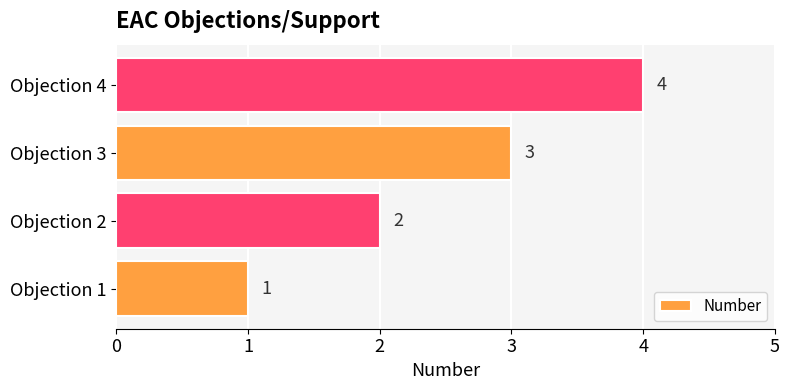

Count the number of categories in the chart.

4